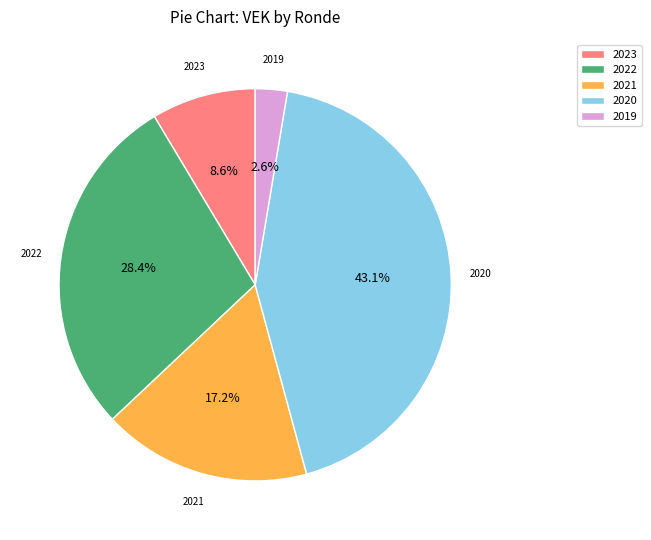

What is the total percentage of 2019 and 2021?

19.8%